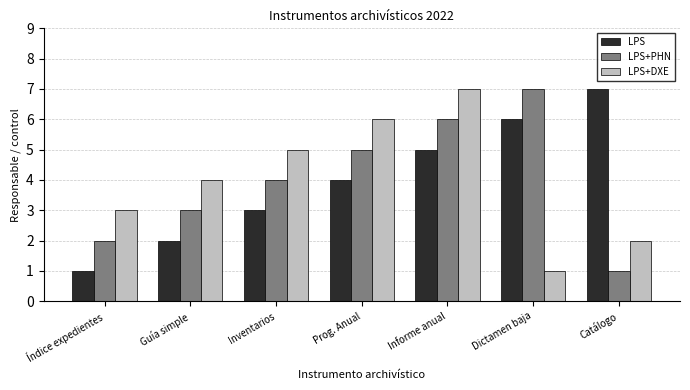

Reading left to right, transcribe all the data shown in this chart.

LPS: Índice expedientes=1	Guía simple=2	Inventarios=3	Prog. Anual=4	Informe anual=5	Dictamen baja=6	Catálogo=7
LPS+PHN: Índice expedientes=2	Guía simple=3	Inventarios=4	Prog. Anual=5	Informe anual=6	Dictamen baja=7	Catálogo=1
LPS+DXE: Índice expedientes=3	Guía simple=4	Inventarios=5	Prog. Anual=6	Informe anual=7	Dictamen baja=1	Catálogo=2